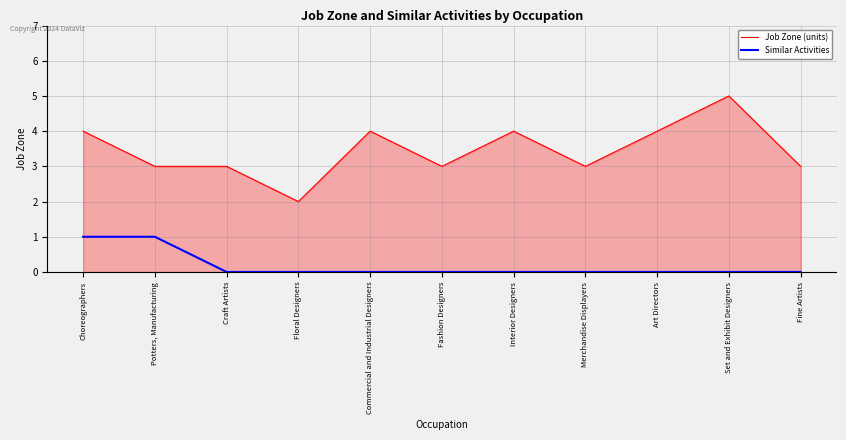

Rank the series by their maximum value, from lowest to highest.

Similar Activities, Job Zone (units)